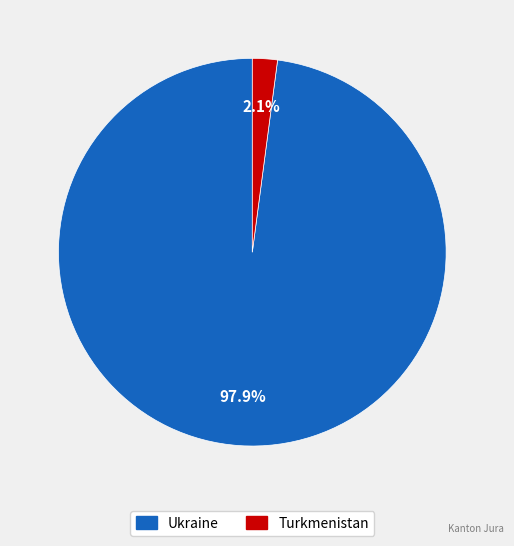

Is there any slice that represents more than half of the pie?

Yes